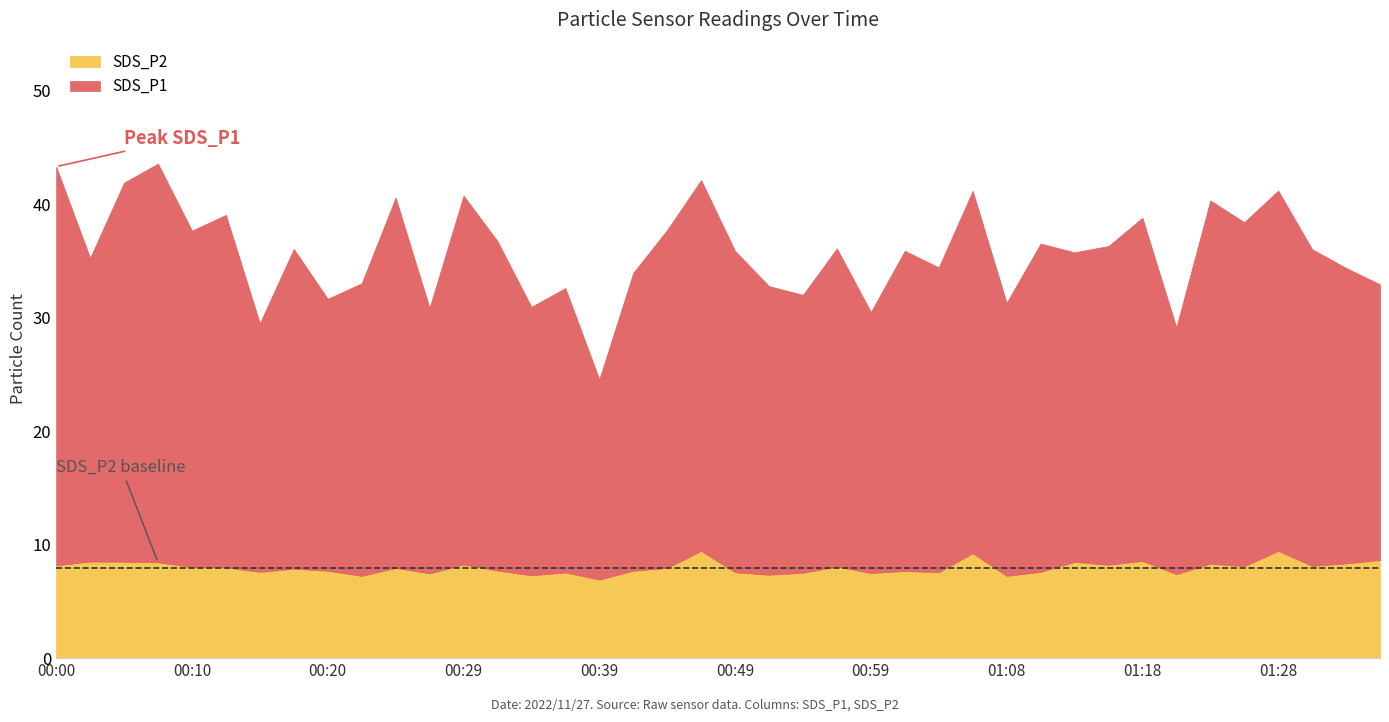

How many lines are shown in the chart?

2